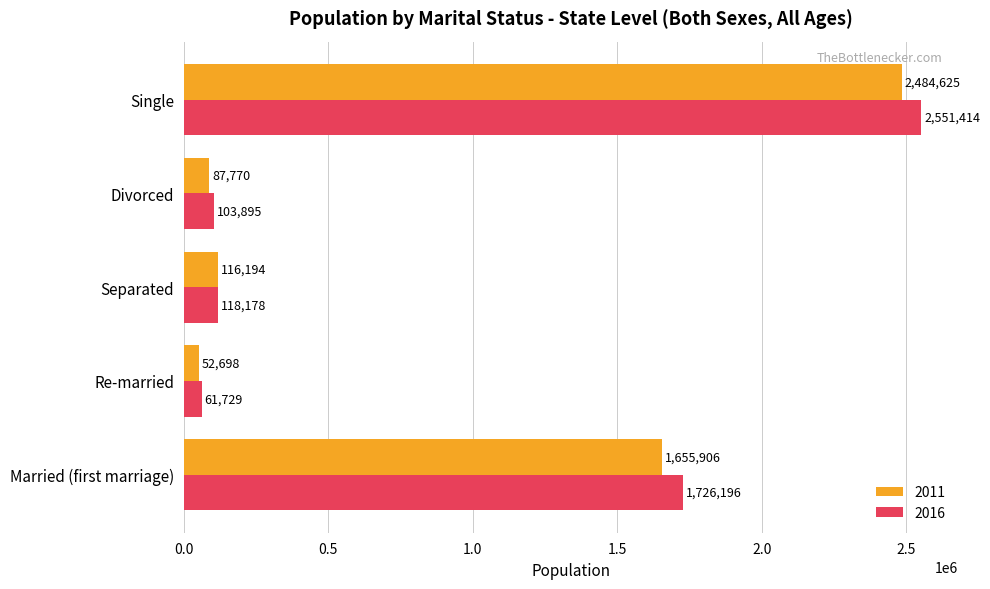

Which series changed the most between Married (first marriage) and Divorced?

2016